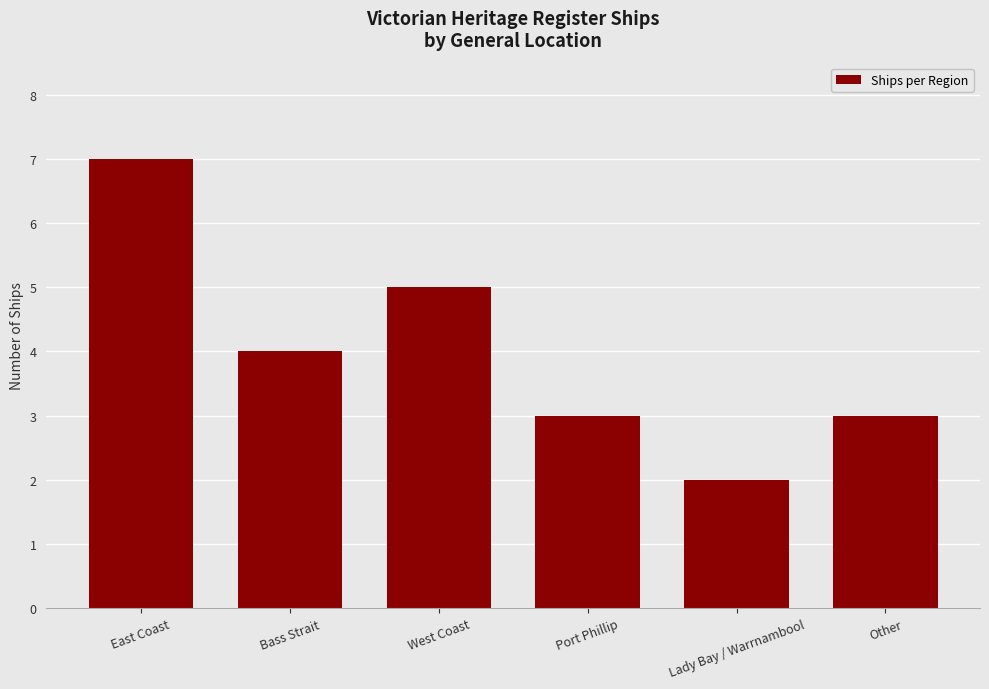

What is the maximum value shown in the chart?

7